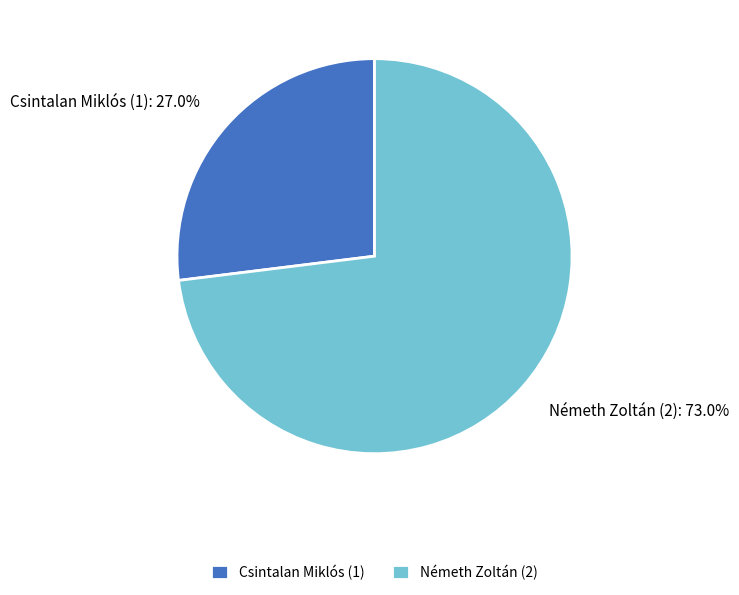

To the nearest percent, what portion does Csintalan Miklós (1) represent?

27%